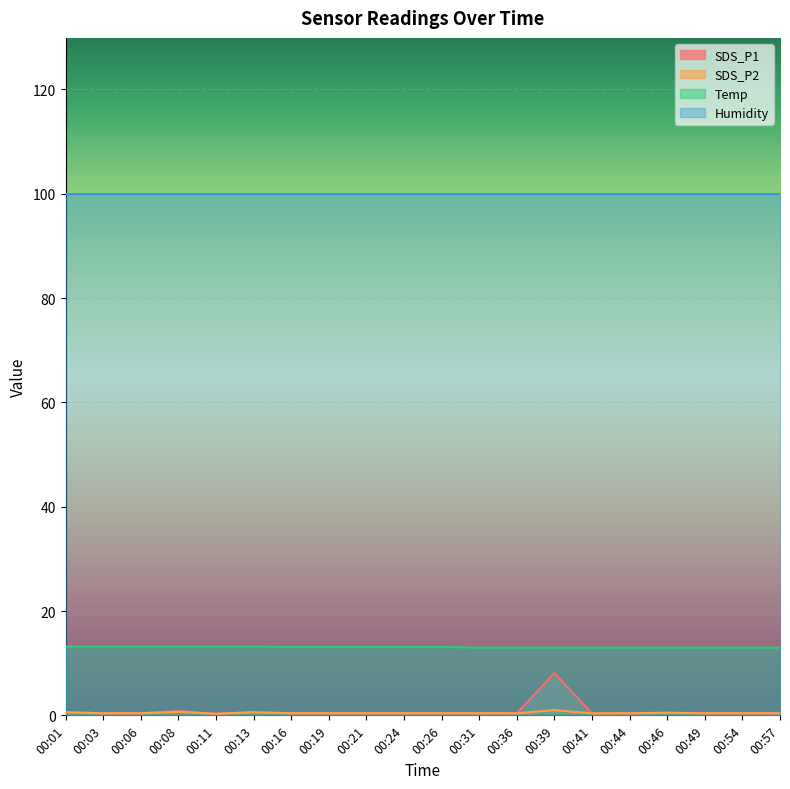

What is the smallest value displayed?

0.3